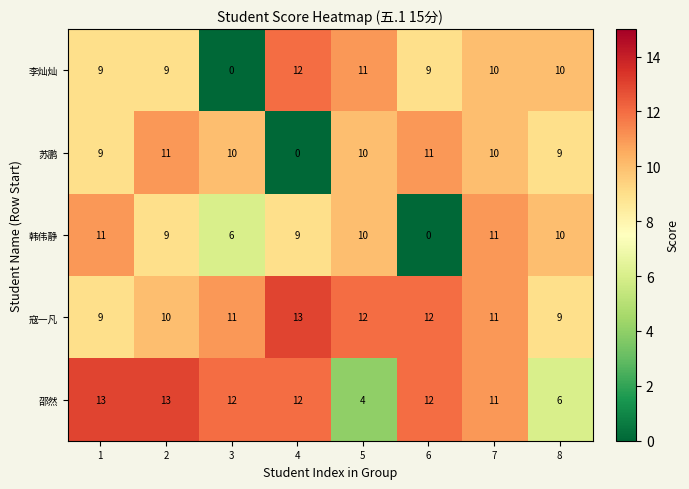

Which series has the widest spread of values?

李灿灿